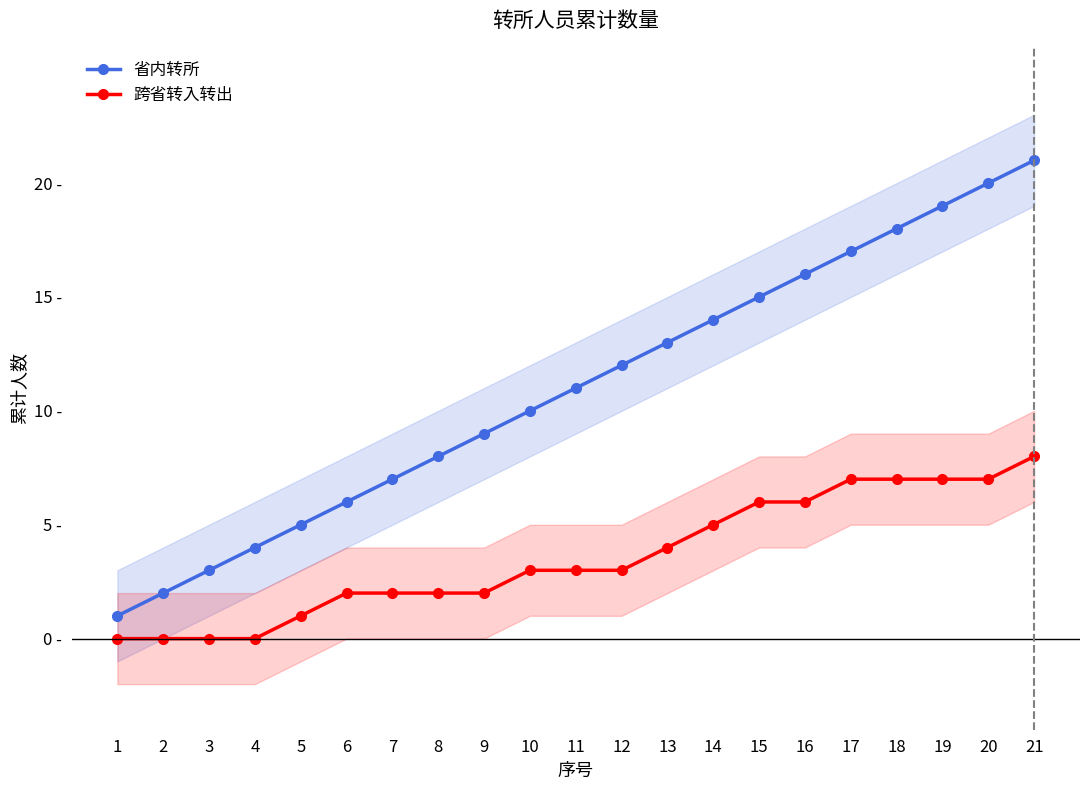

Which series has the widest spread of values?

省内转所